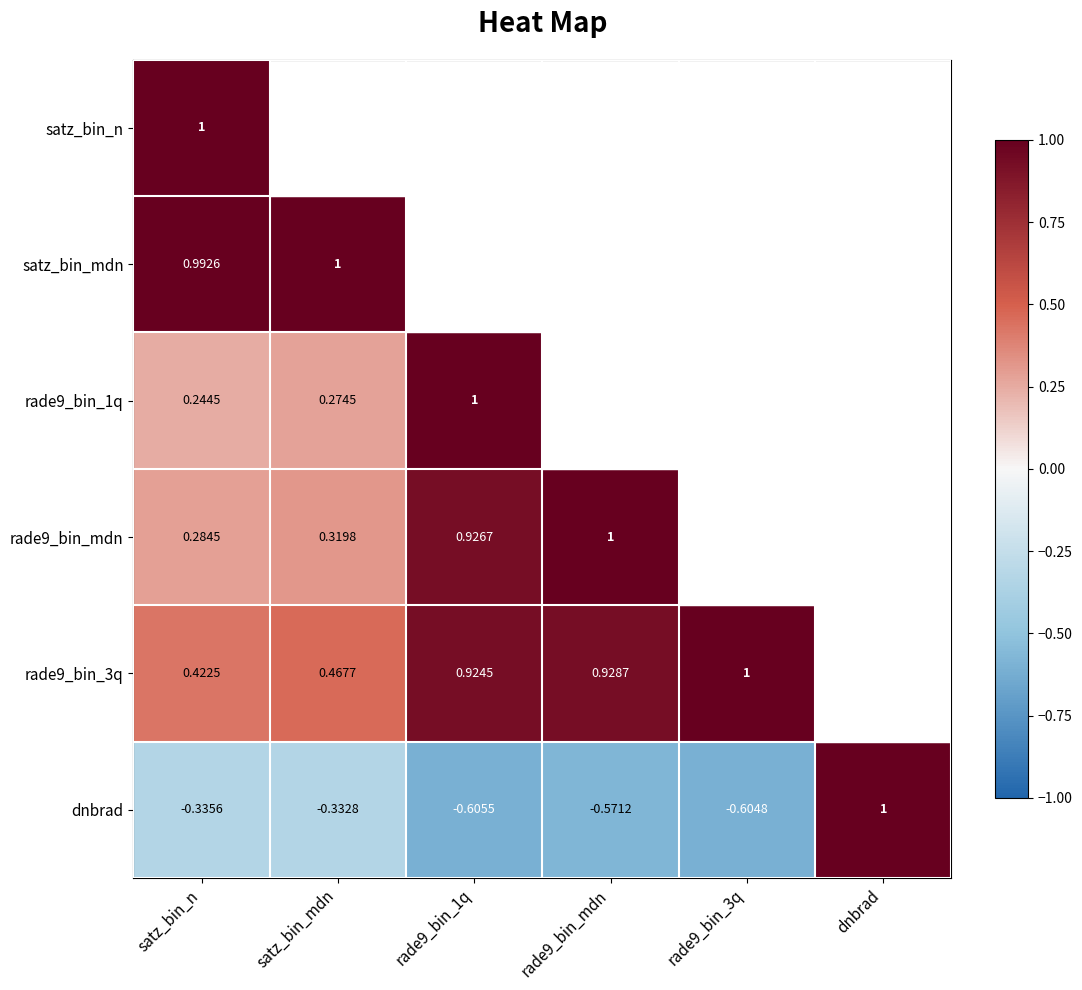

Where does the dnbrad series first go above 0?

dnbrad